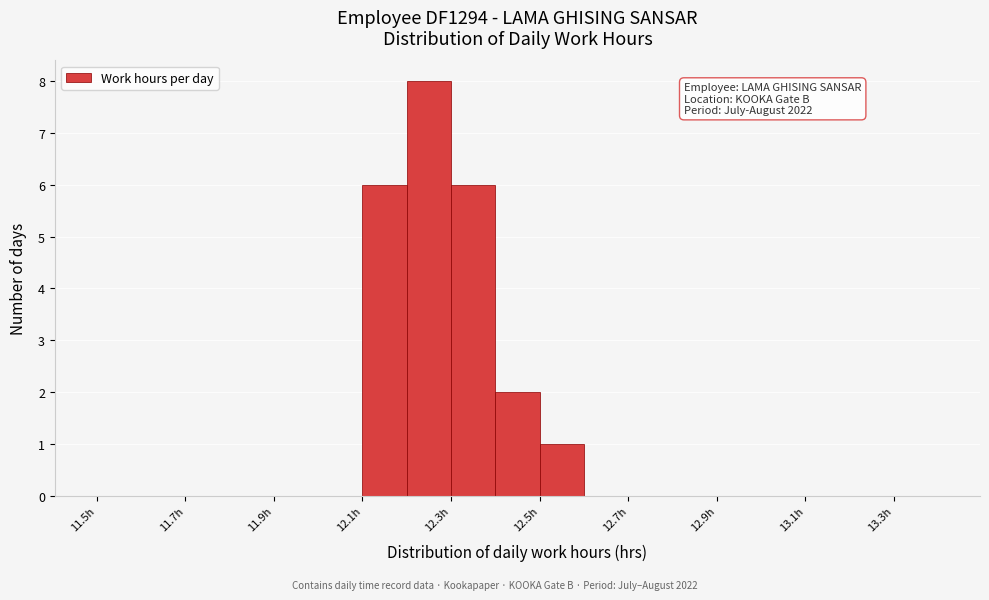

Which range on the x-axis has the tallest bar?

12.2 to 12.3